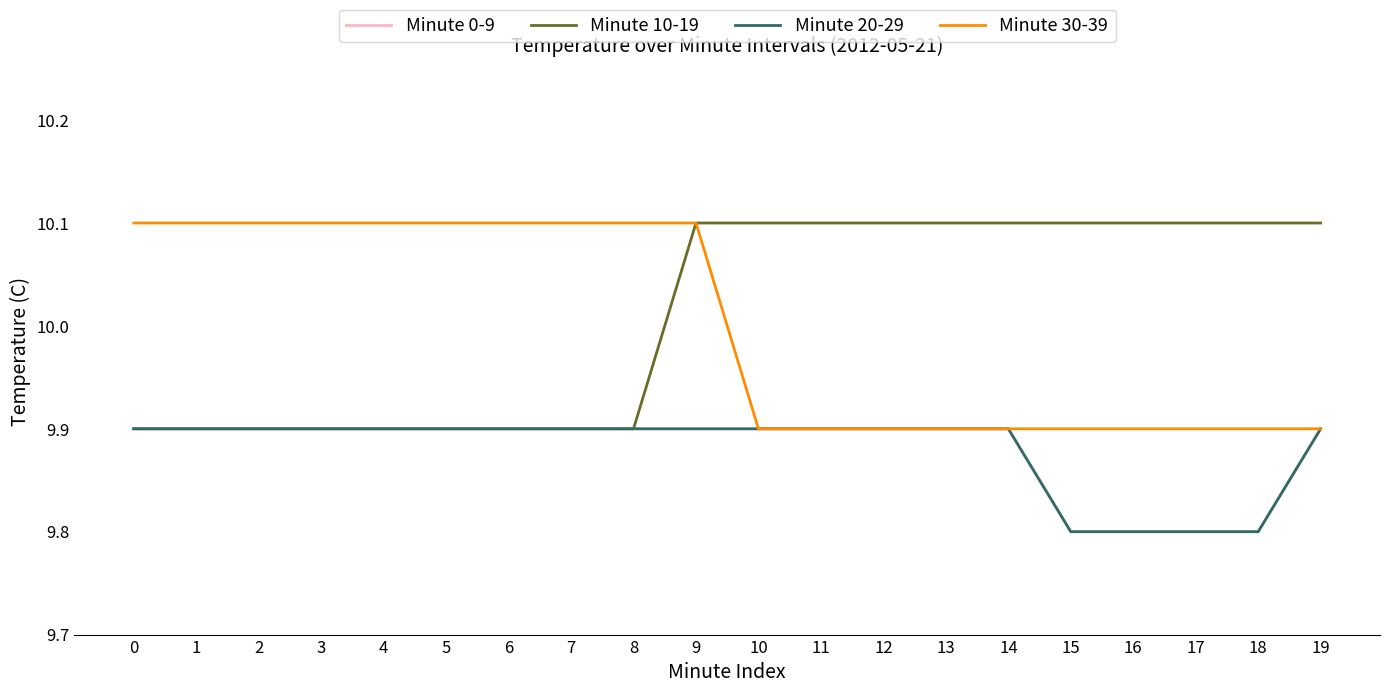

At which category does the chart reach its peak across all series?

9